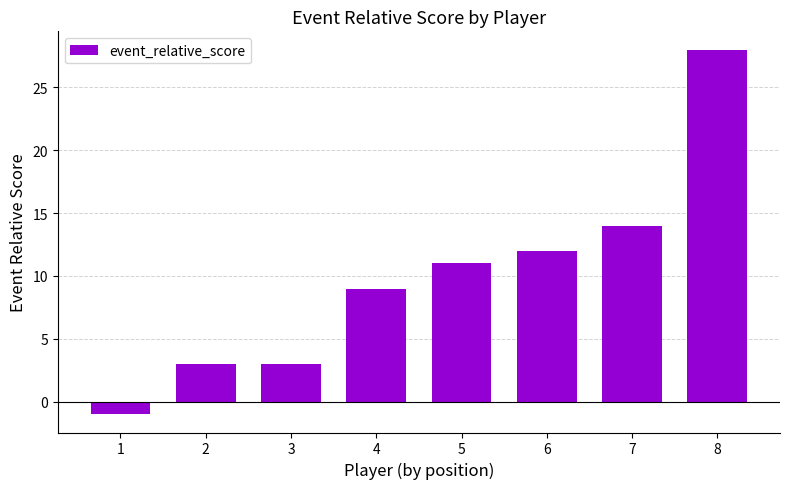

What is the greatest value displayed?

28